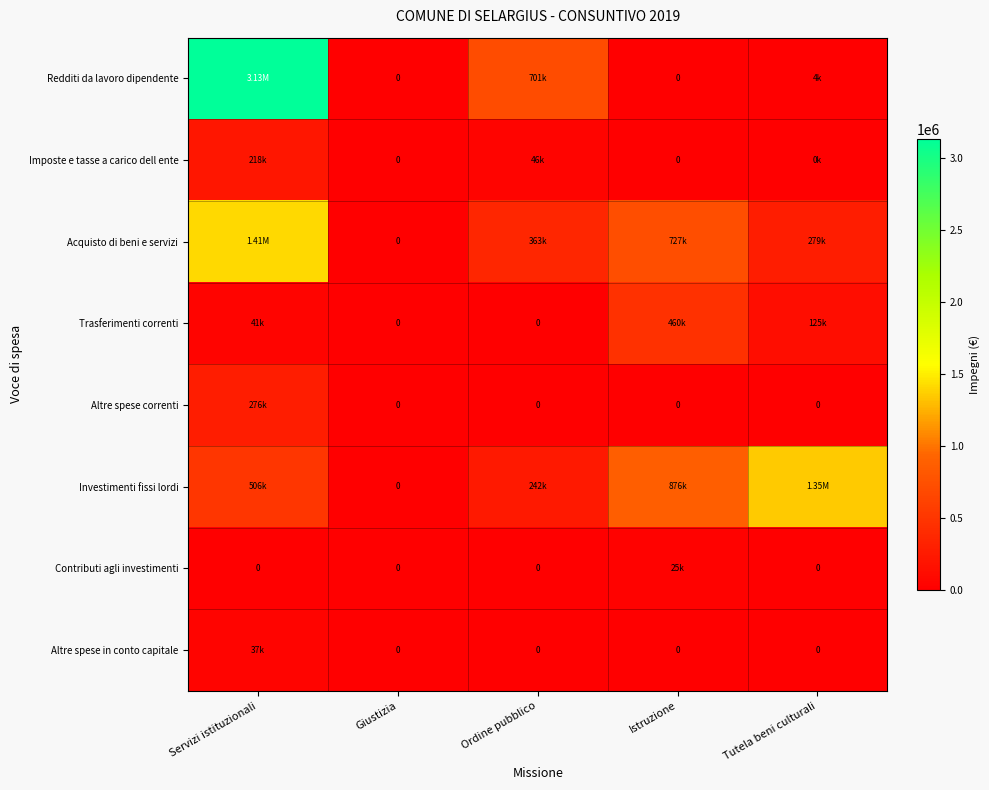

Which category has the highest value in the Investimenti fissi lordi series?

Tutela beni culturali